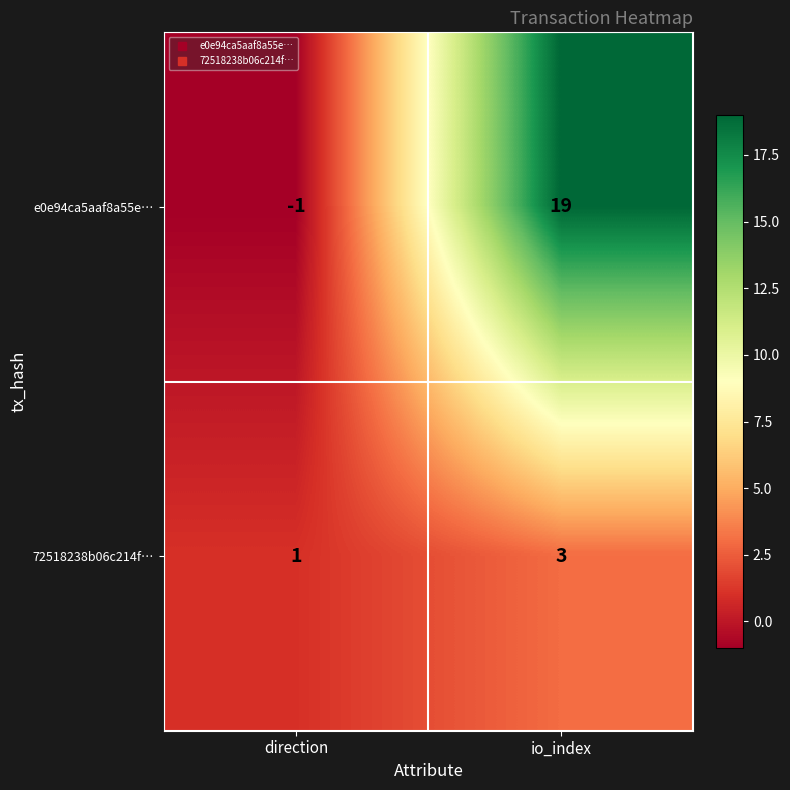

Which label corresponds to the largest value in the chart?

io_index